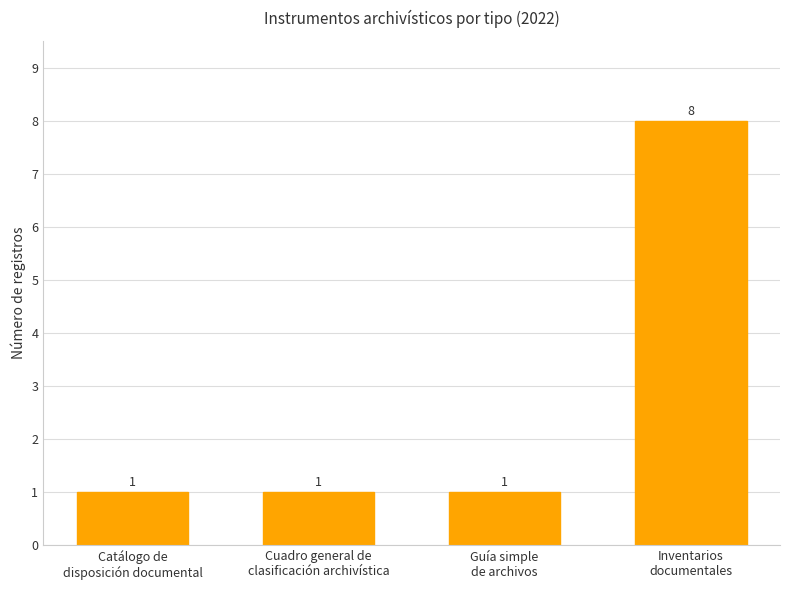

Does the chart contain any negative values?

No